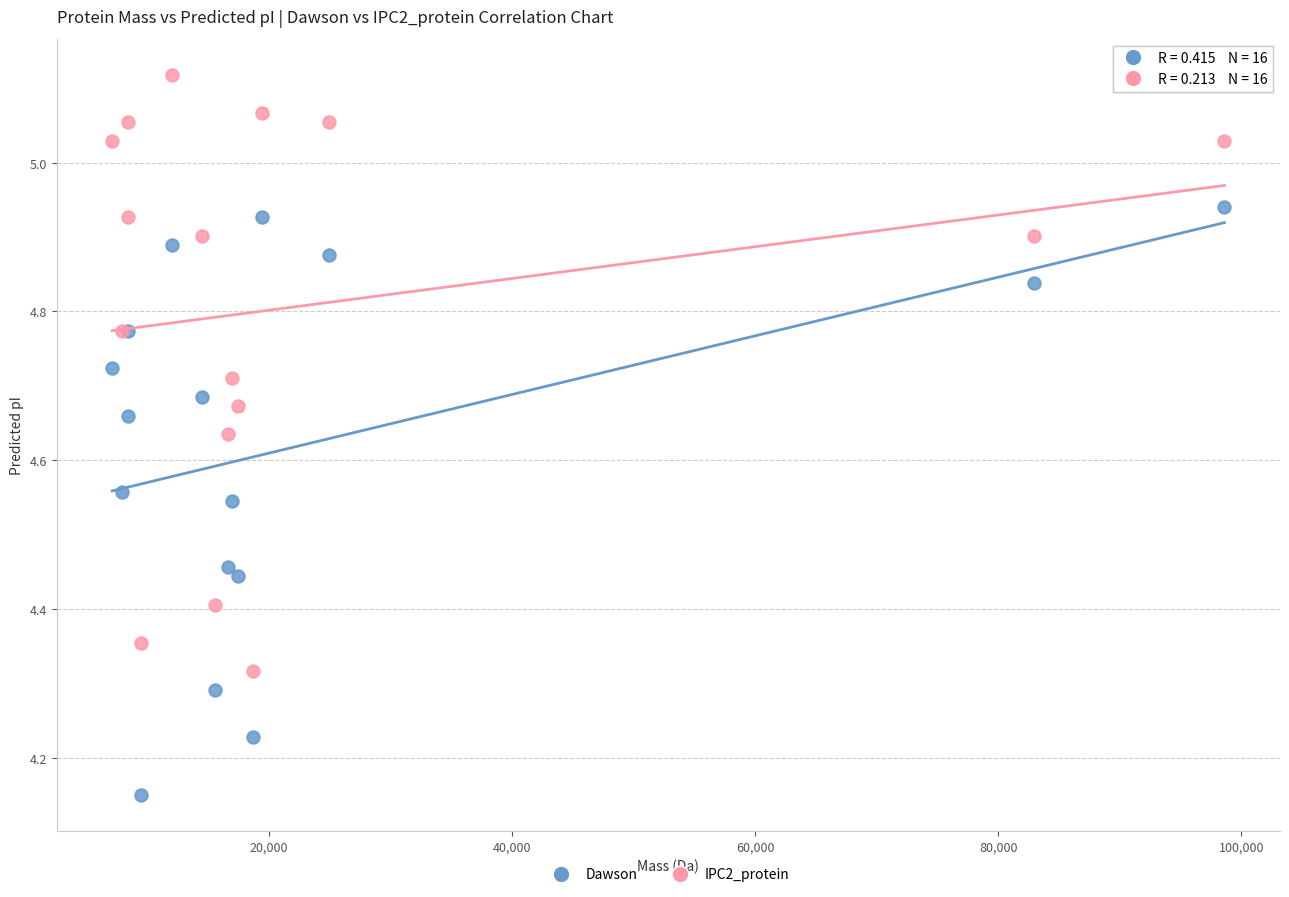

What is the X range (max minus min) for the scatter plot?

91516.8